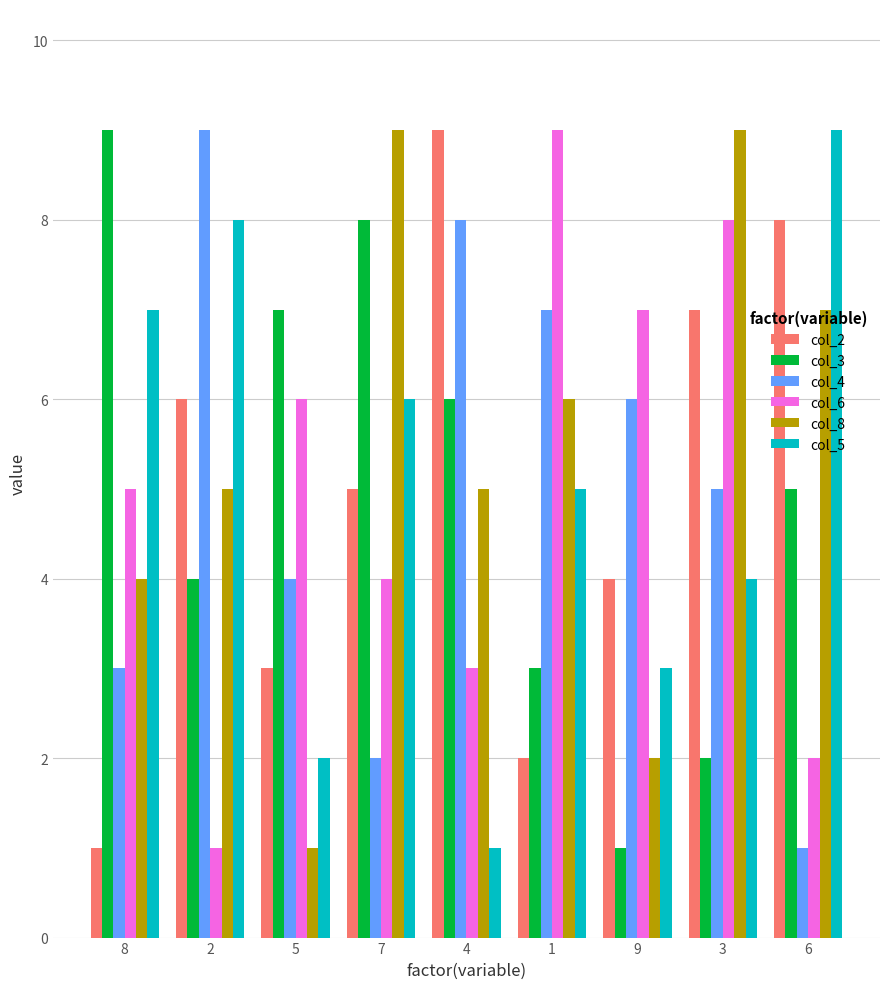

True or false: col_8 has a value of 2 at 9.

True